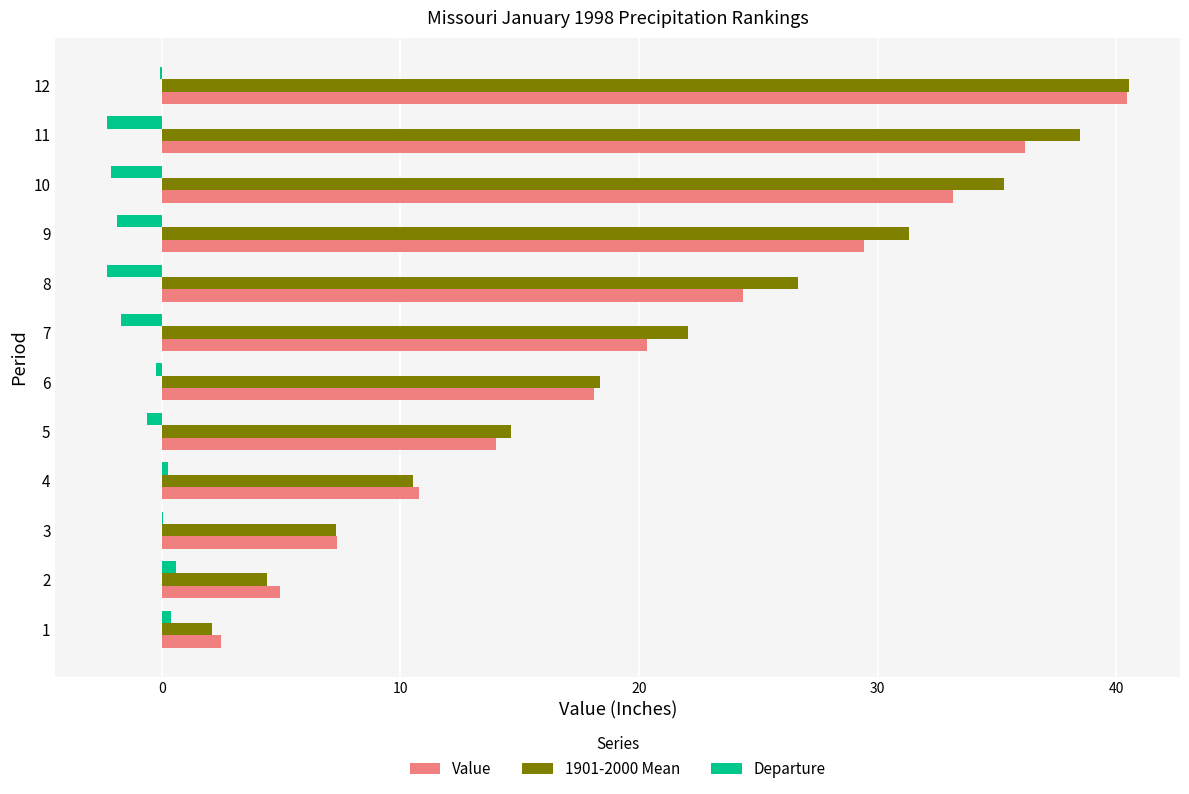

True or false: Value has a value of 18.1 at 6.

True